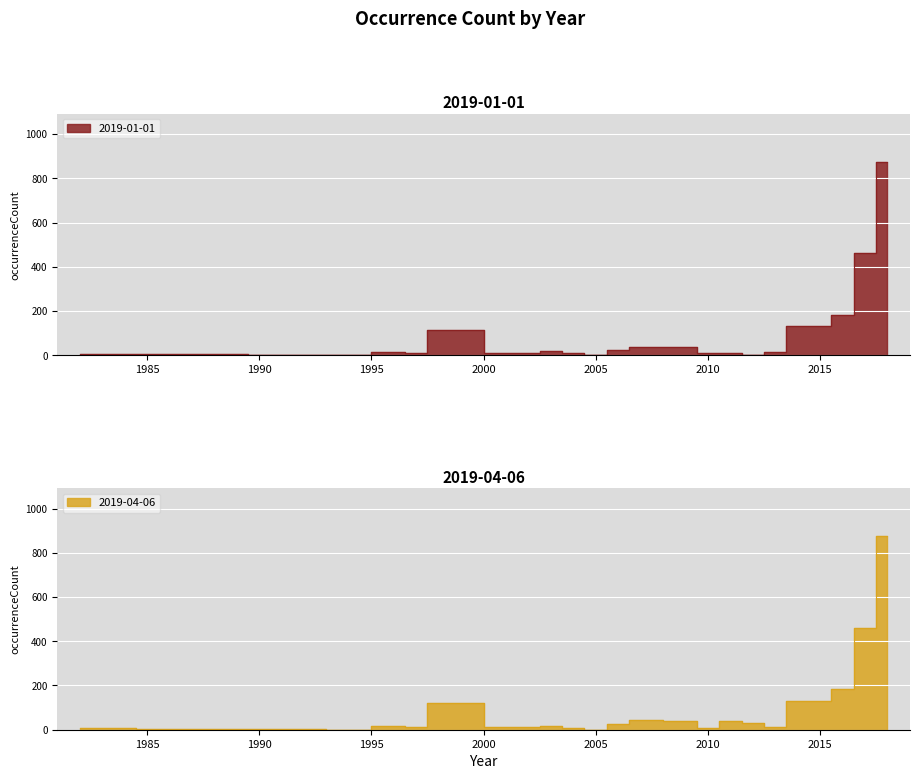

True or false: 2019-01-01 and 2019-04-06 intersect in this chart.

False